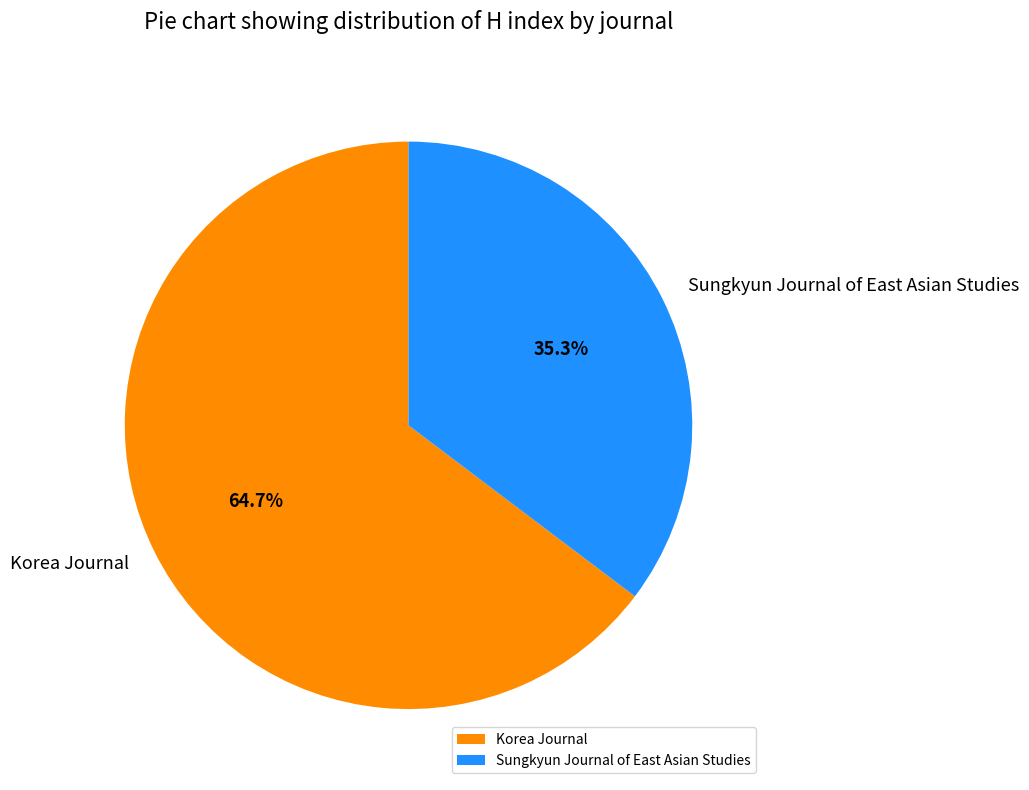

True or false: Sungkyun Journal of East Asian Studies accounts for 25% of the total.

False